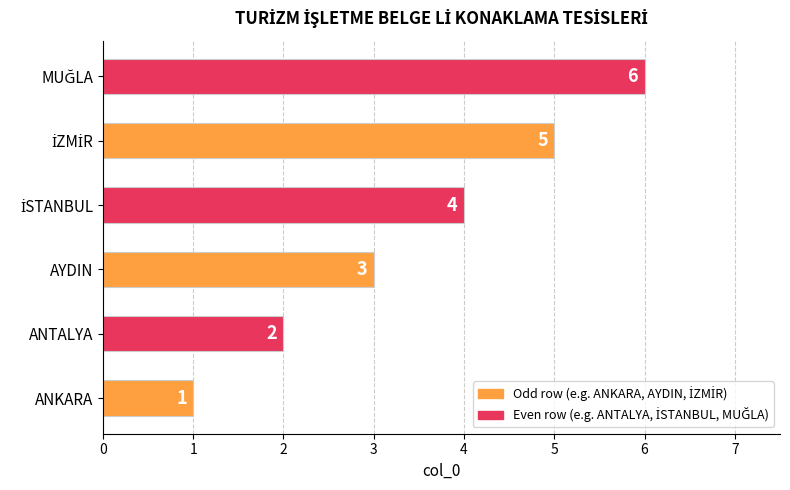

What is the greatest value displayed?

6